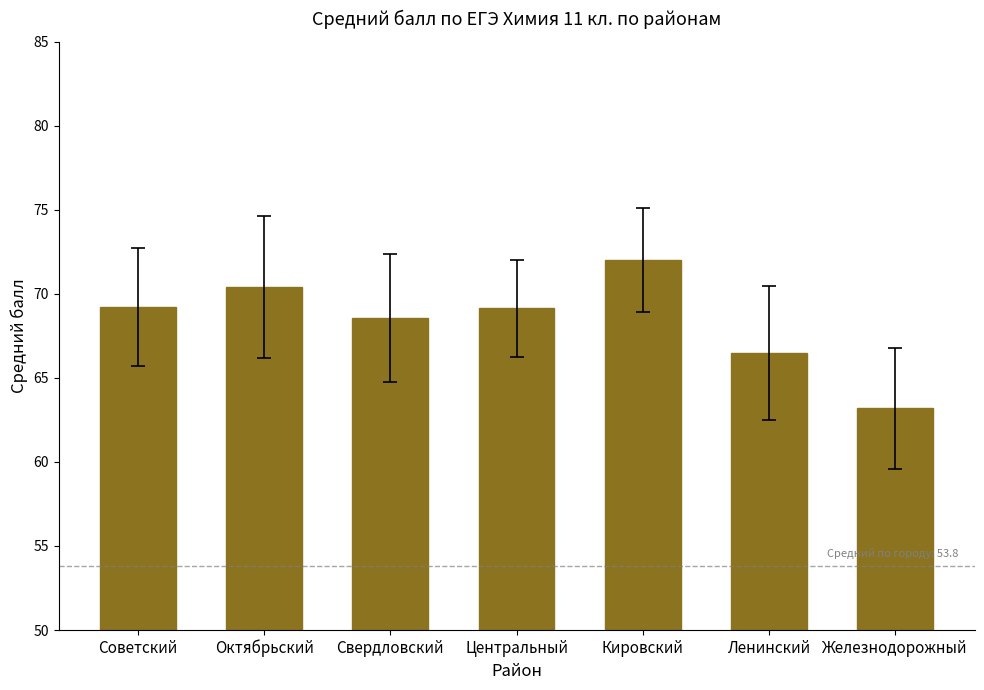

Where does the data first go above 69?

Советский